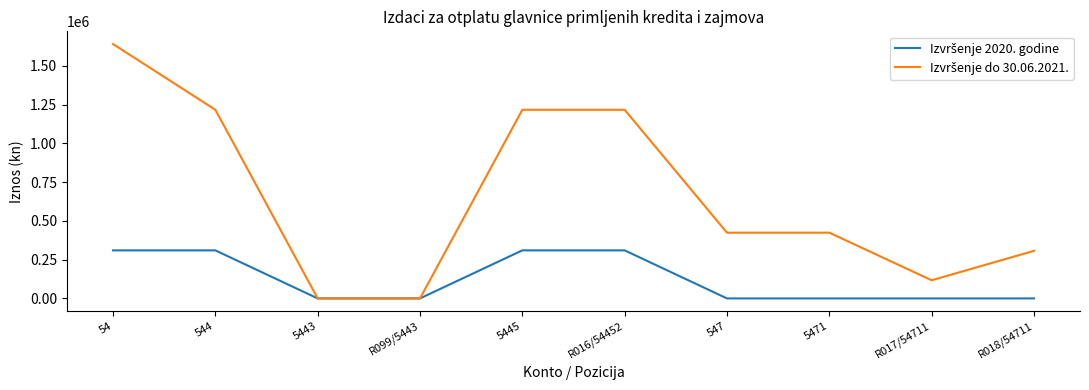

What is the difference between the highest and lowest values at R016/54452?

906485.3